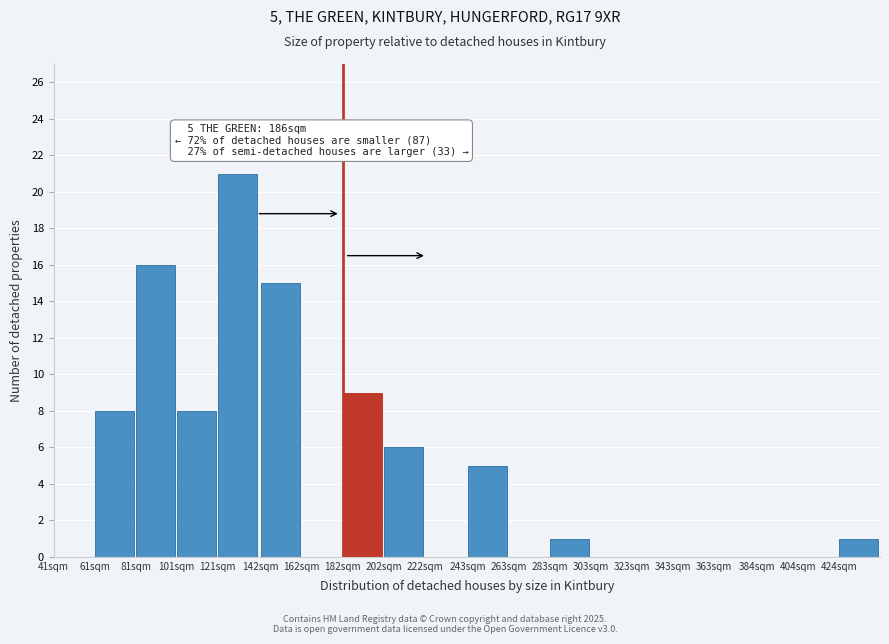

Reading right to left, extract all data points from this chart.

424sqm=1	404sqm=0	384sqm=0	363sqm=0	343sqm=0	323sqm=0	303sqm=0	283sqm=1	263sqm=0	243sqm=5	222sqm=0	202sqm=6	182sqm=9	162sqm=0	142sqm=15	121sqm=21	101sqm=8	81sqm=16	61sqm=8	41sqm=0